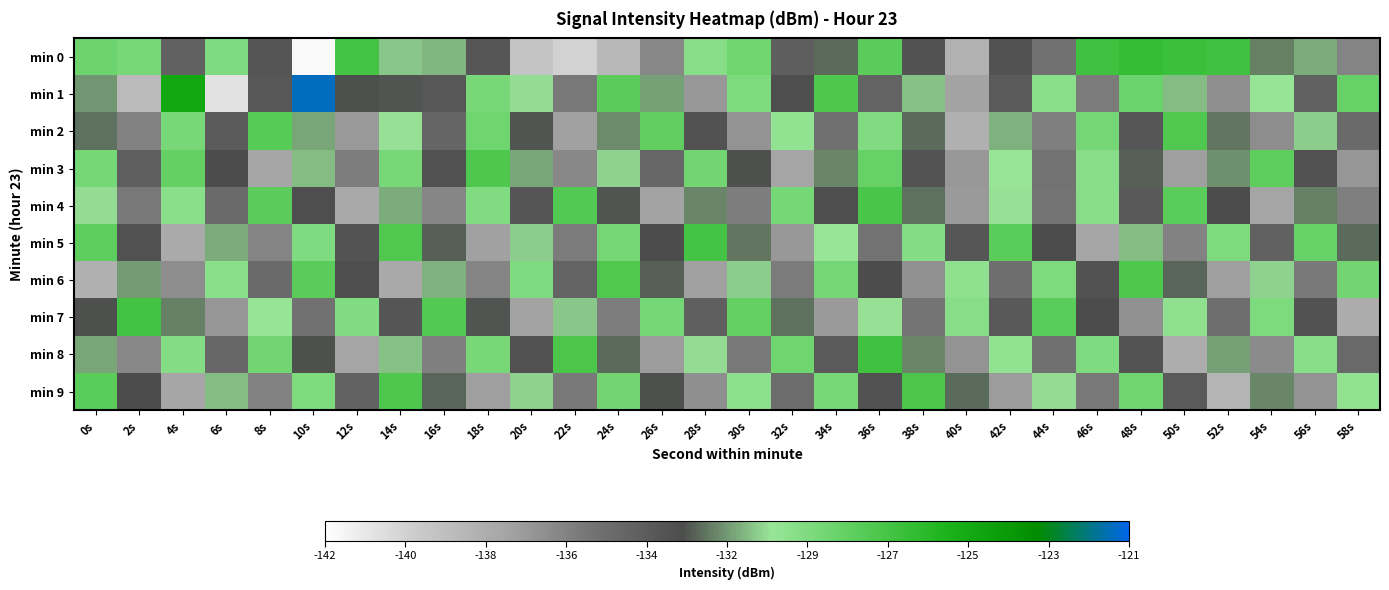

At how many categories does at least one series exceed -134?

30